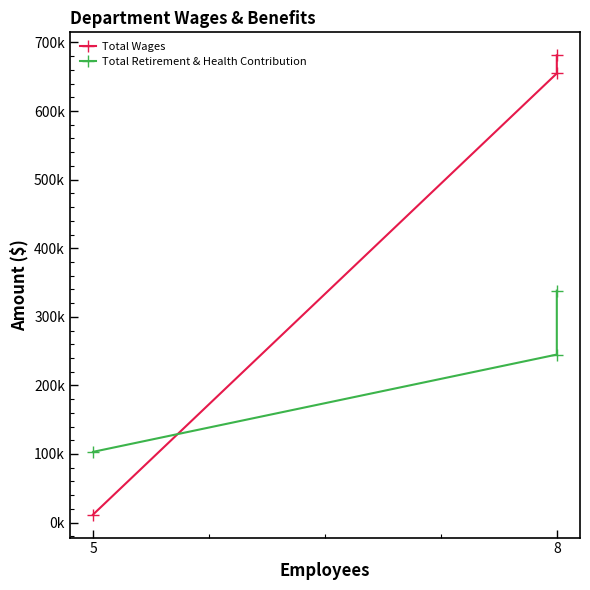

Does the chart have visible grid lines?

No